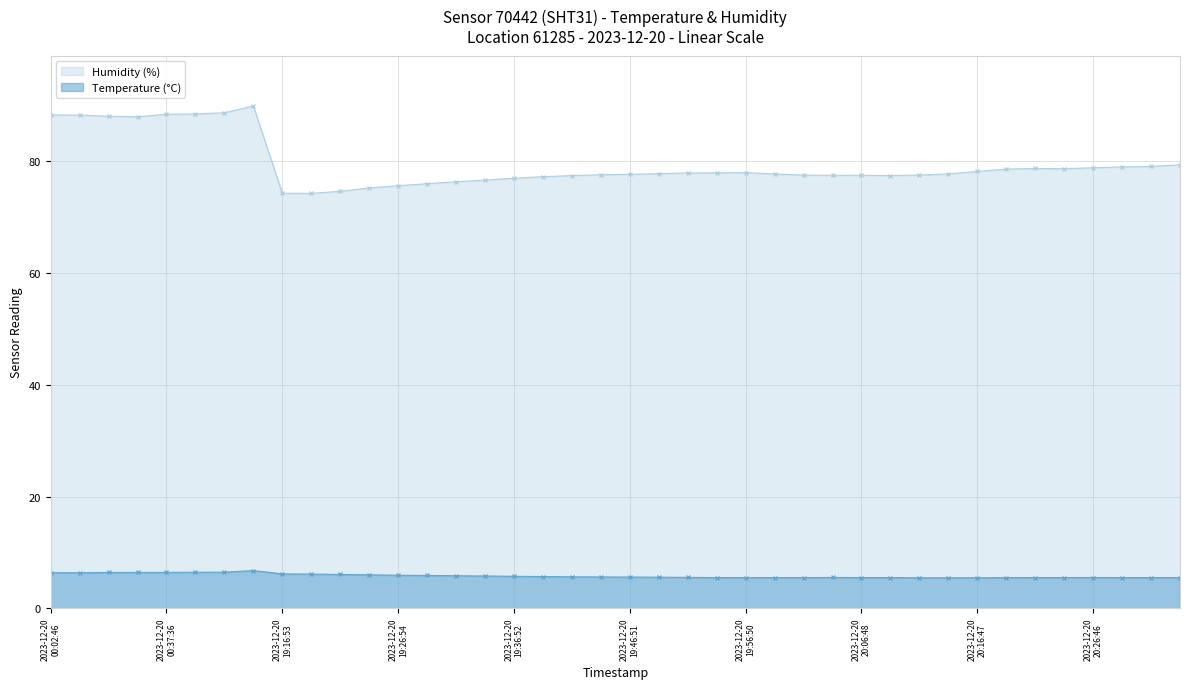

How many categories are shown in the chart?

40